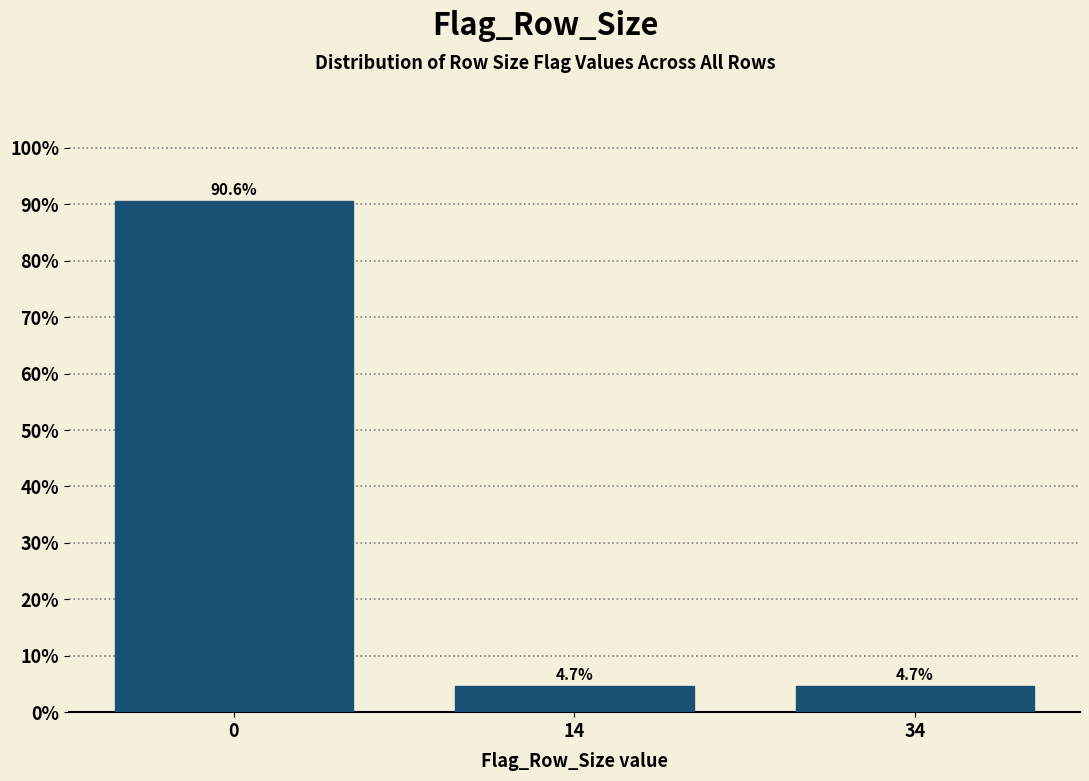

Reading right to left, what are all the values shown in this chart?

4.7	4.7	90.6